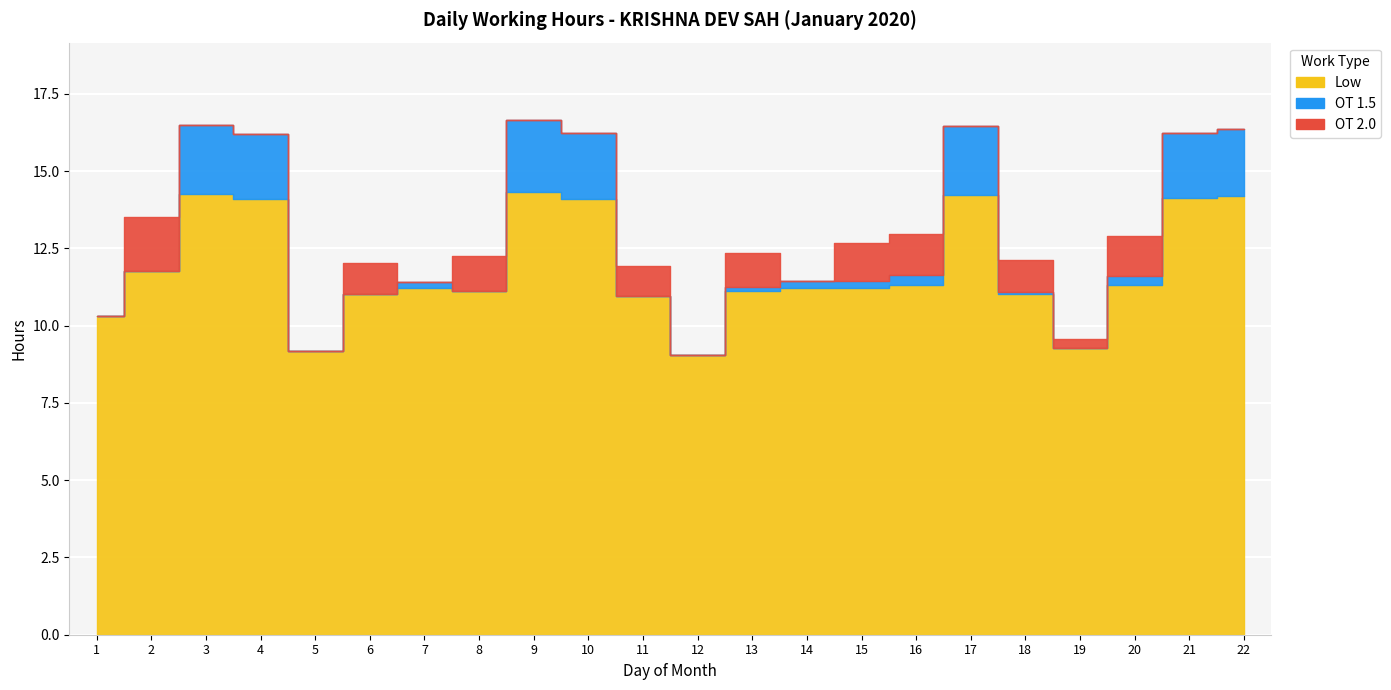

At 12, list the series in order from smallest to largest.

OT 1.5, OT 2.0, Low